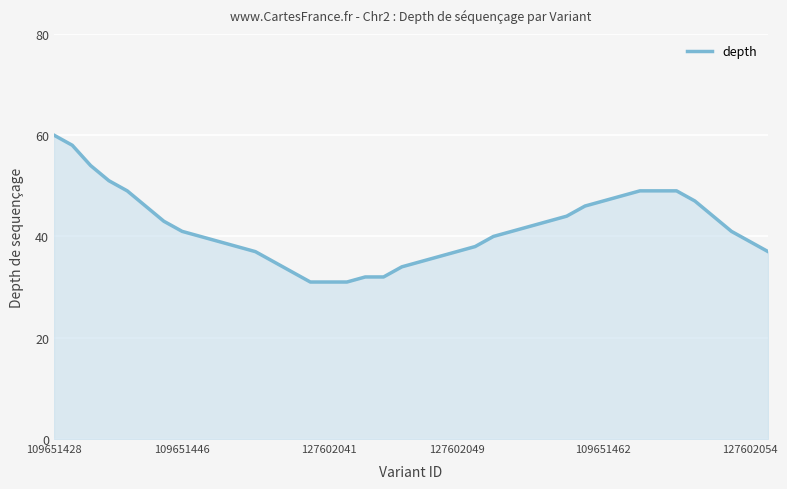

What is the smallest value displayed?

31